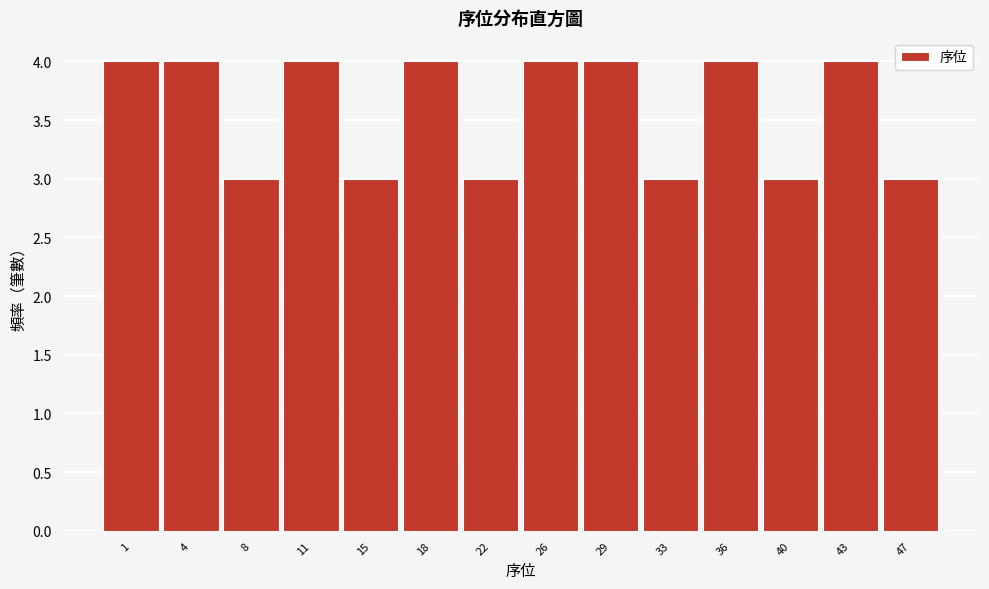

Reading left to right, what are all the values shown in this chart?

4	4	3	4	3	4	3	4	4	3	4	3	4	3